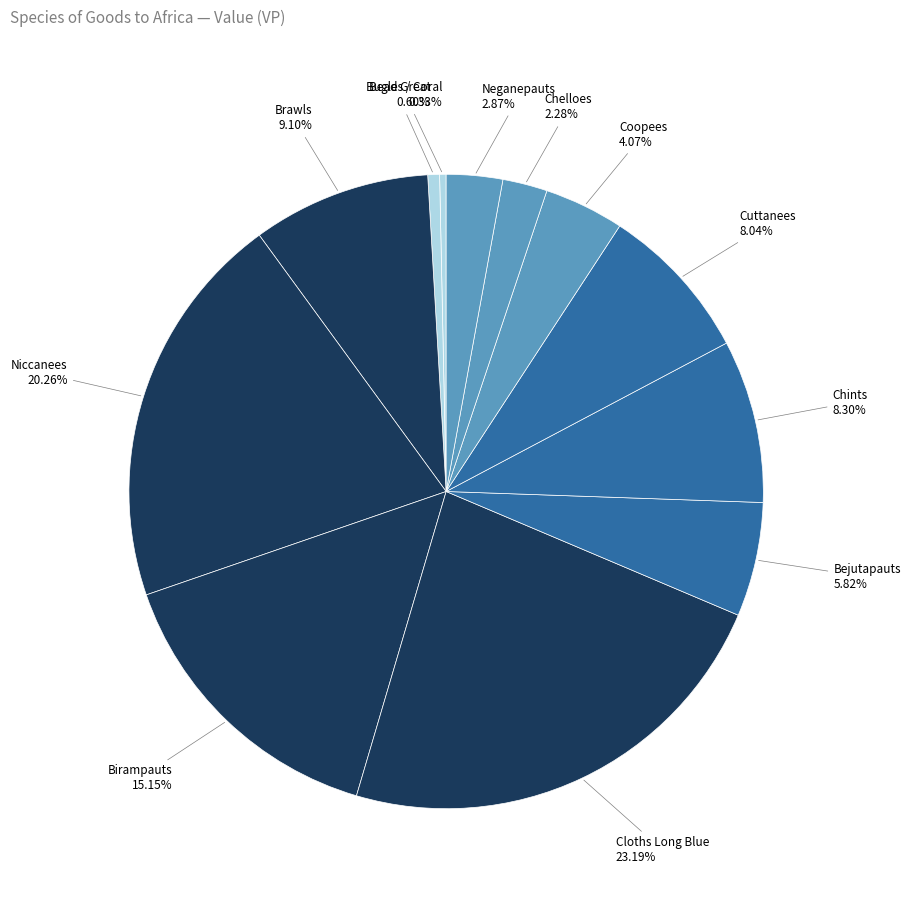

What is the largest slice in the pie chart?

Cloths Long Blue